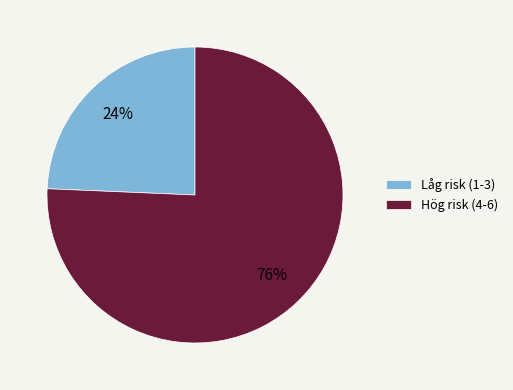

To the nearest percent, what is the combined percentage of Hög risk (4-6) and Låg risk (1-3)?

100%